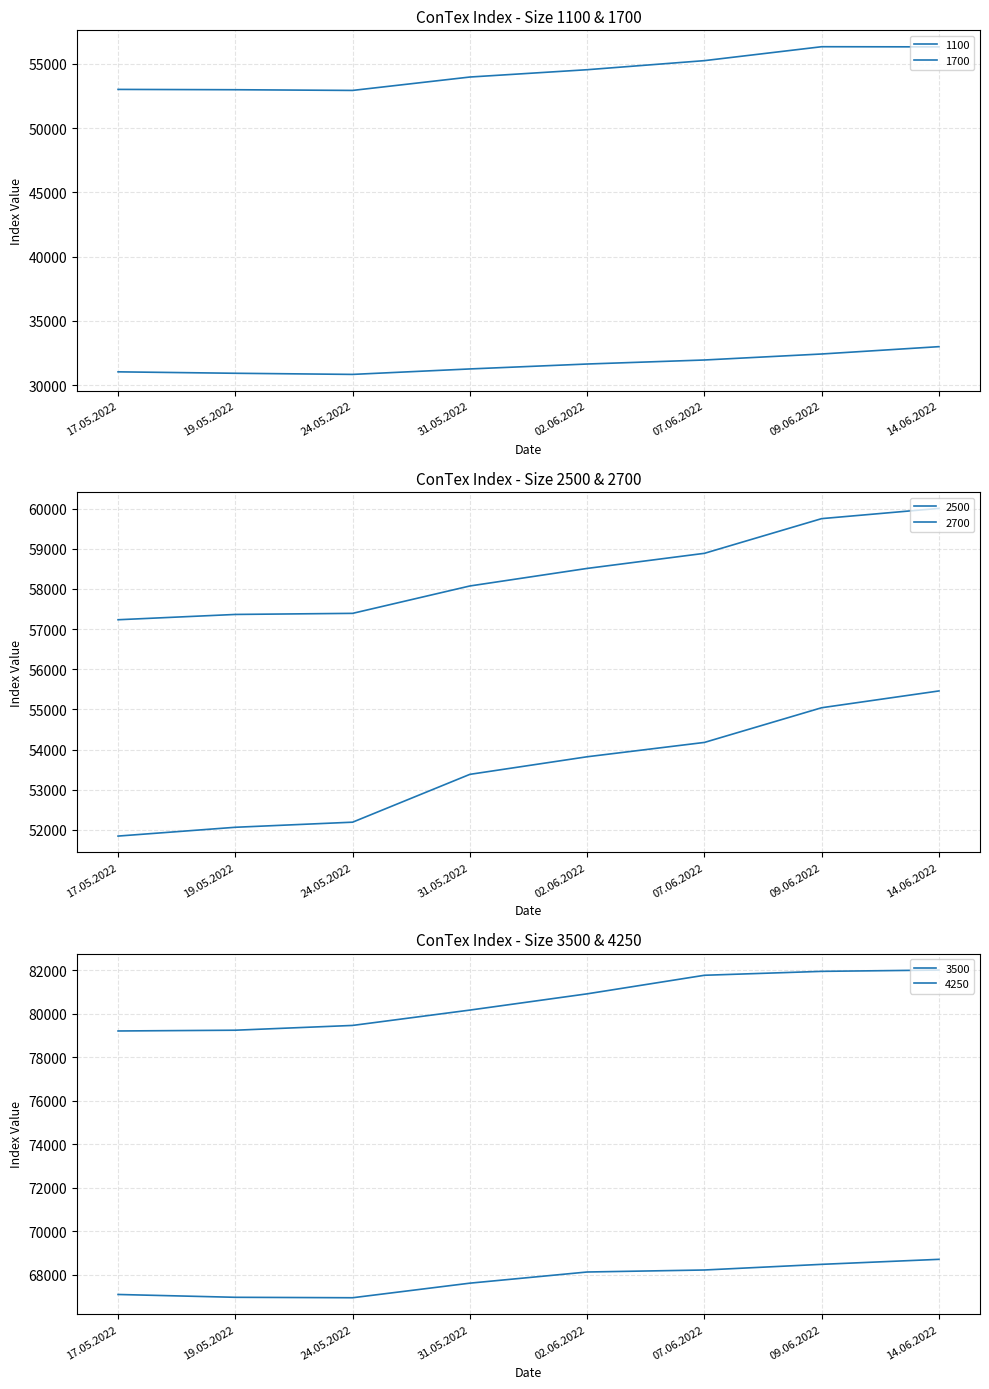

What is the sum of all 1700 values?

435291